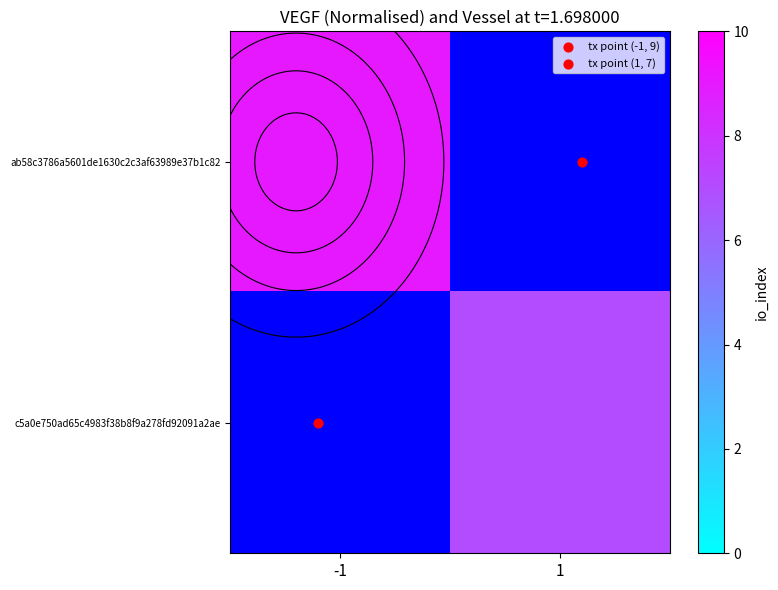

At how many categories does at least one series exceed 8?

1